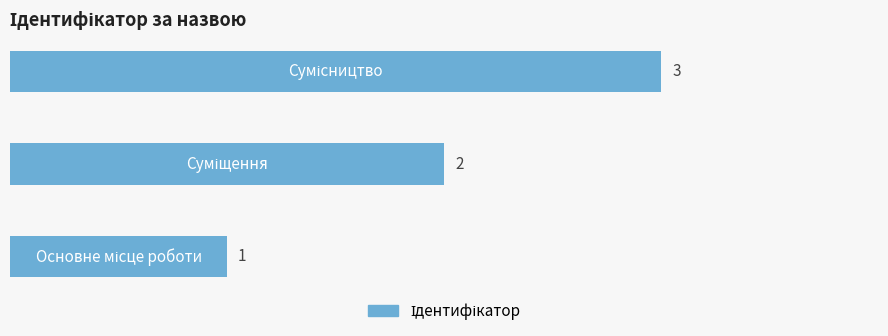

Count the values in the range 1 to 3.

3